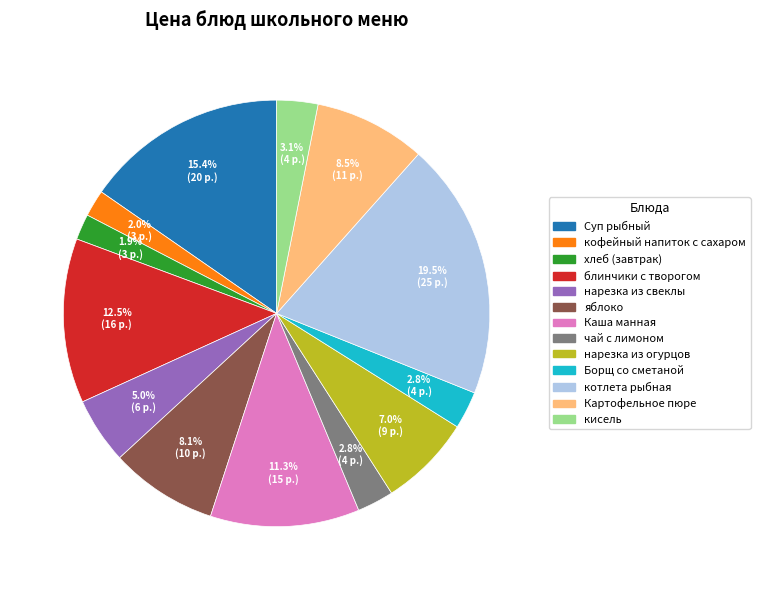

Which slice is the largest?

котлета рыбная